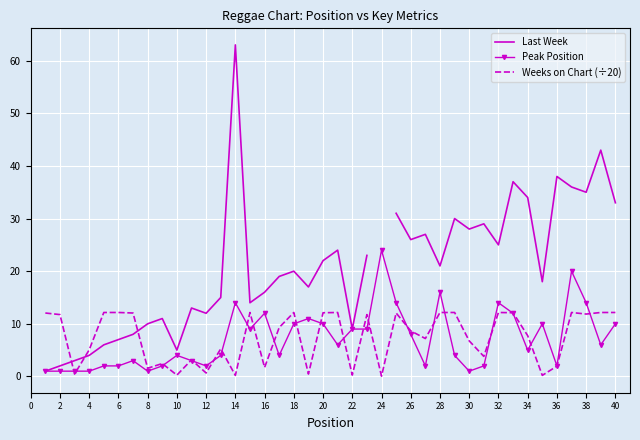

The value of Peak Position at 16 is 18.9. True or false?

False